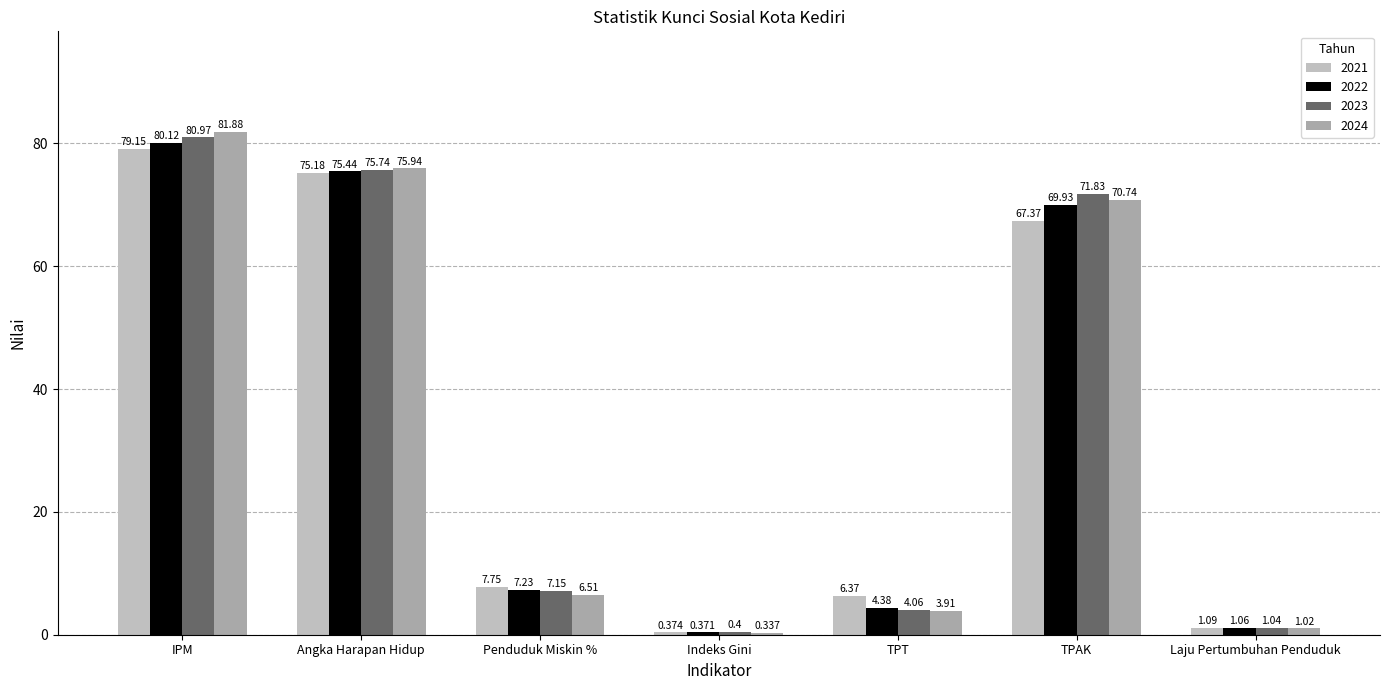

List the labels in order of 2024 value, largest first.

IPM, Angka Harapan Hidup, TPAK, Penduduk Miskin %, TPT, Laju Pertumbuhan Penduduk, Indeks Gini